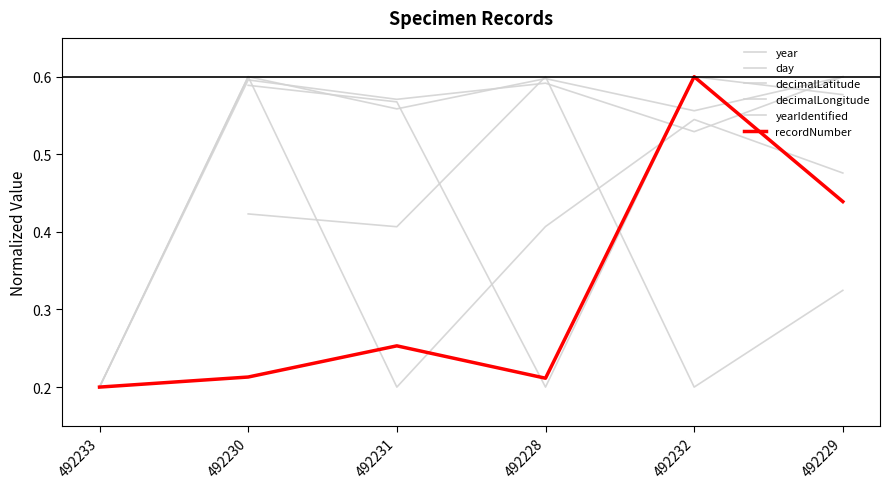

Which series changed the most between 492233 and 492232?

recordNumber